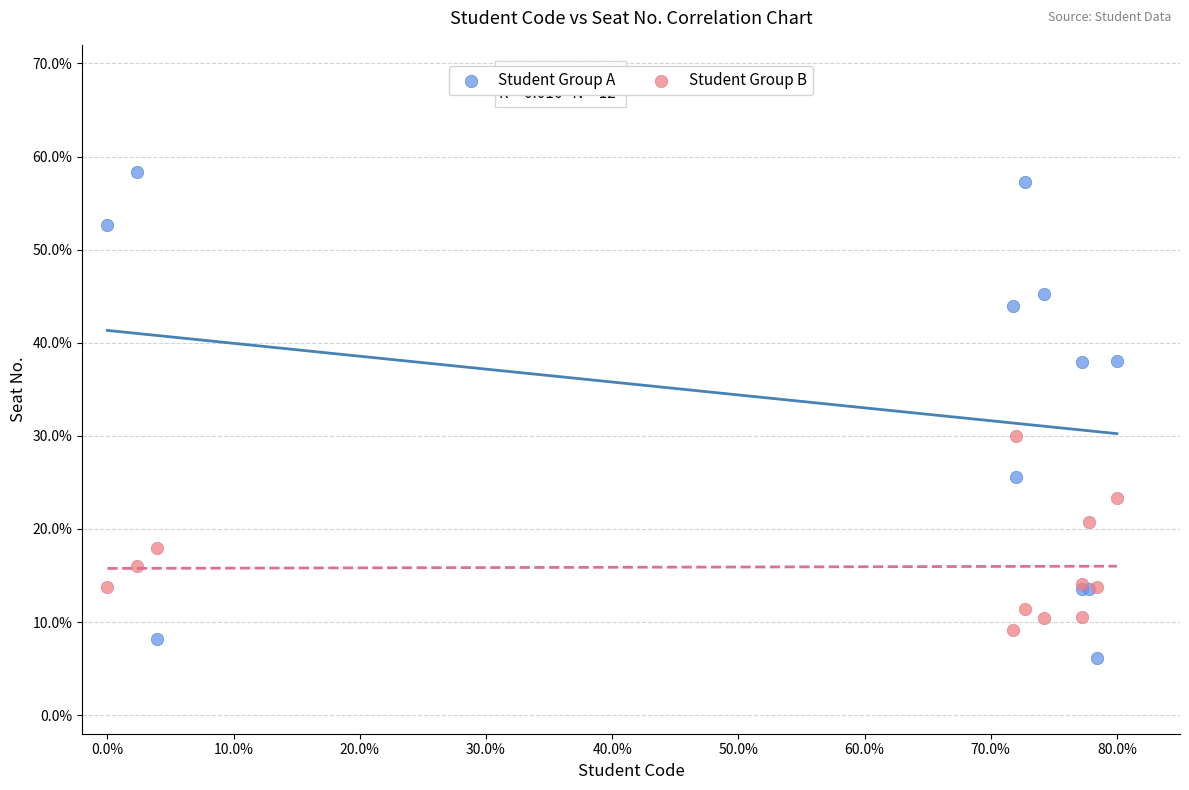

Which series reaches the minimum Y coordinate?

Student Group A